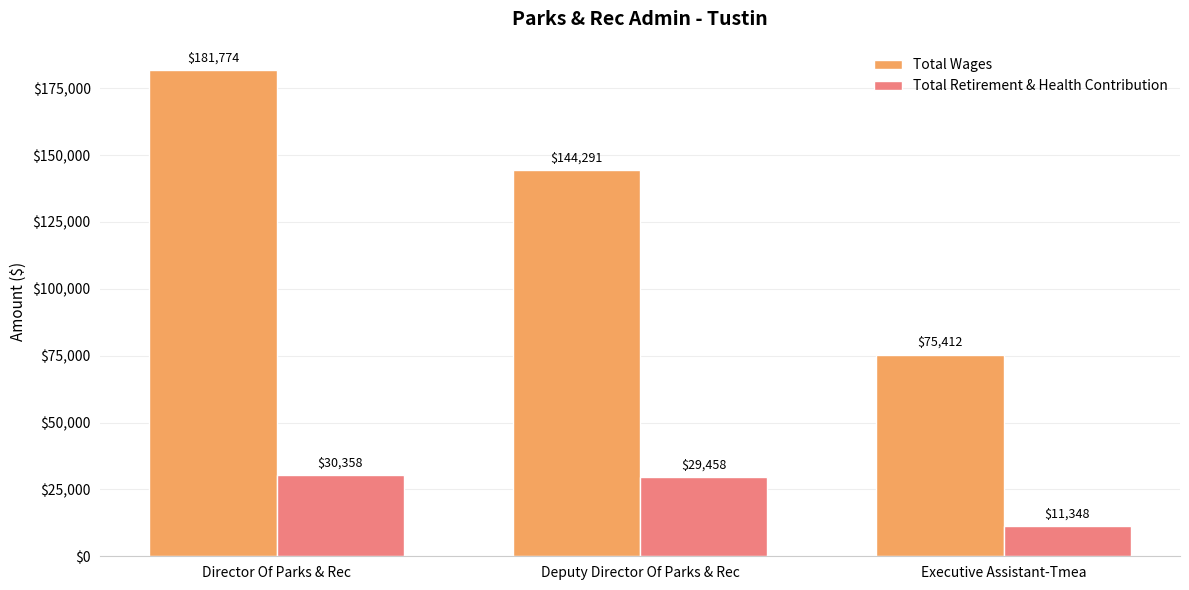

What are all the series names shown in the legend?

Total Wages, Total Retirement & Health Contribution